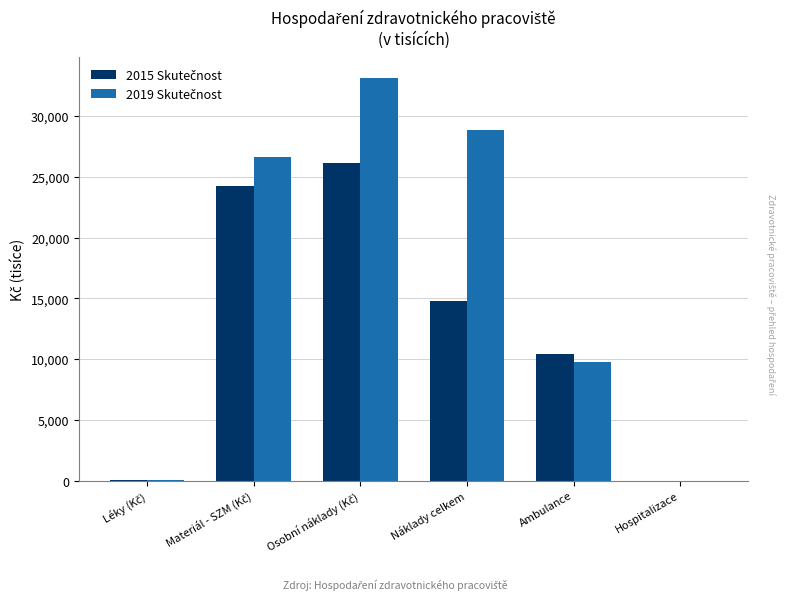

What is the total value across all series at Náklady celkem?

43650.3